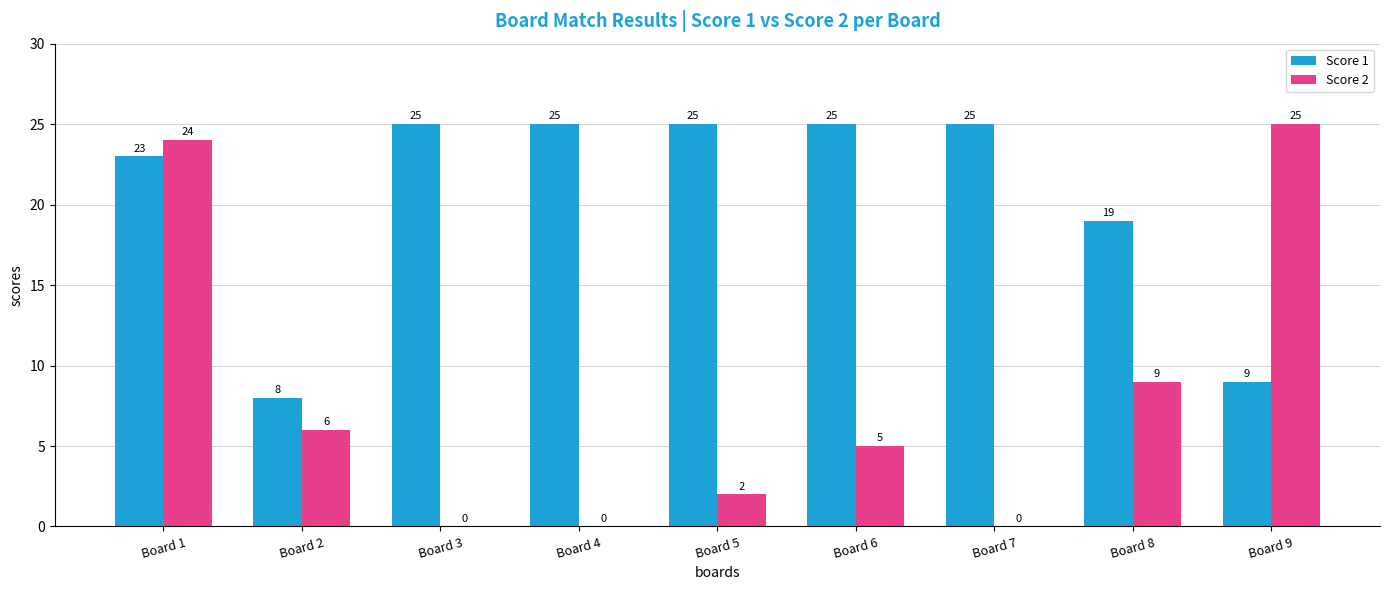

What are all the series names shown in the legend?

Score 1, Score 2